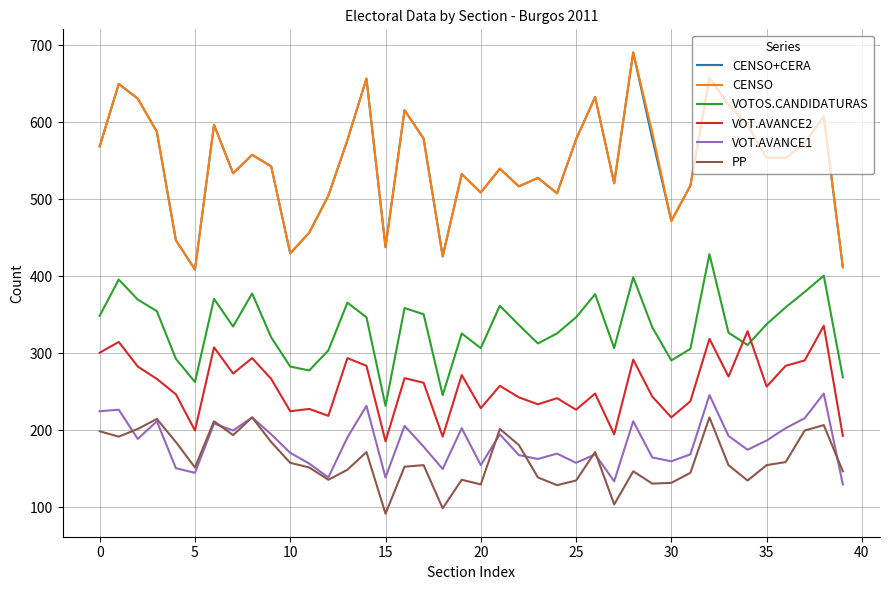

What is the smallest value displayed?

92